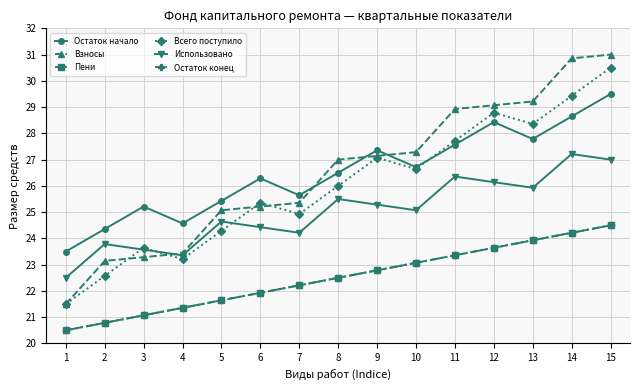

True or false: Пени and Всего поступило intersect in this chart.

False